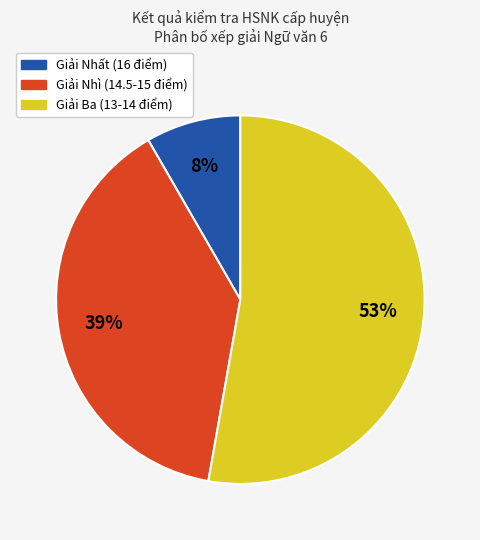

Does any single category account for the majority?

Yes